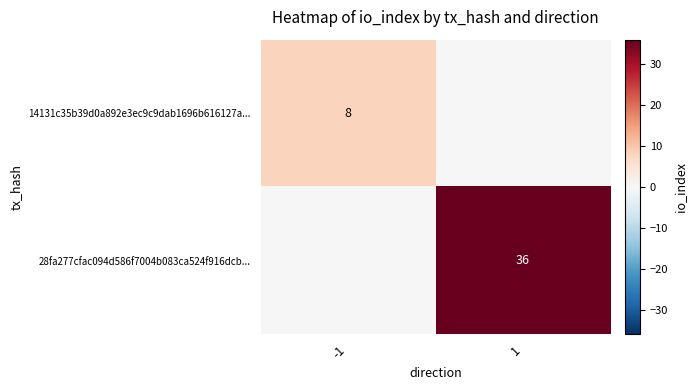

The 14131c35b39d0a892e3ec9c9dab1696b616127a... series shows 11 at -1. True or false?

False